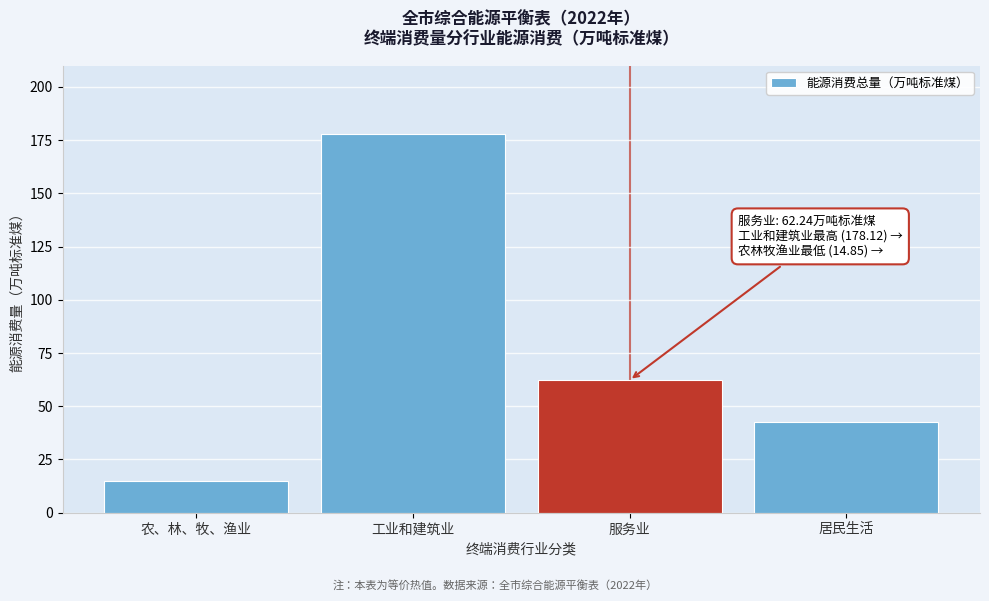

Between 居民生活 and 工业和建筑业, which is larger?

工业和建筑业